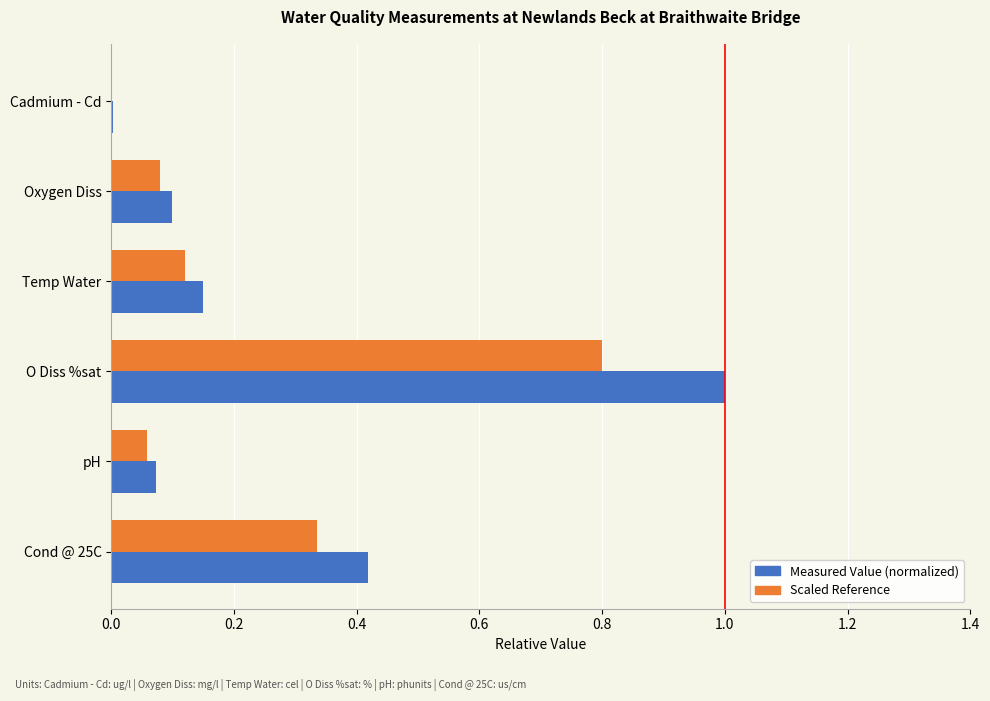

What is the sum of the Scaled Reference values at O Diss %sat and Cond @ 25C?

1.1